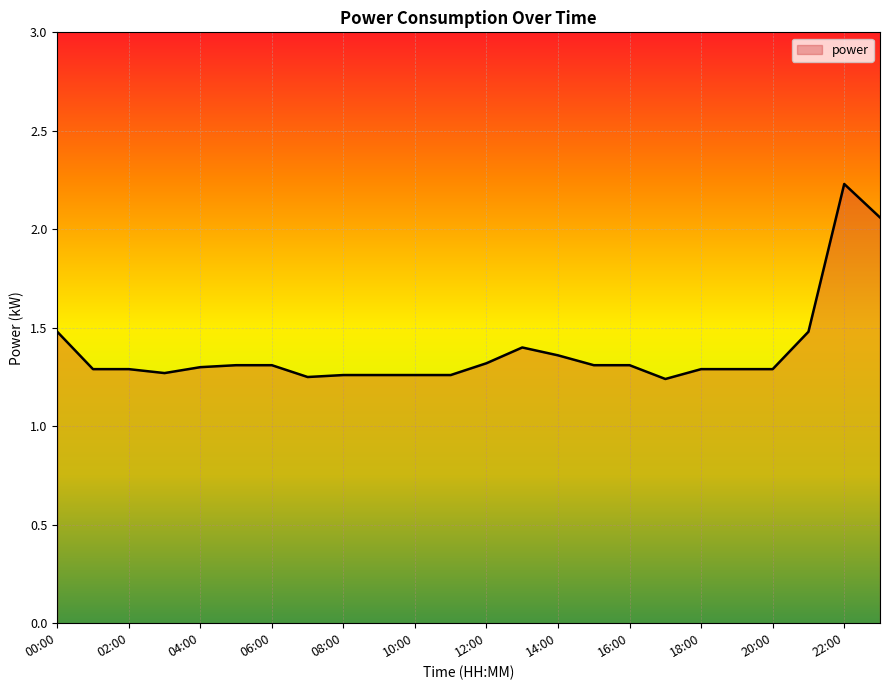

What is the greatest value displayed?

2.2